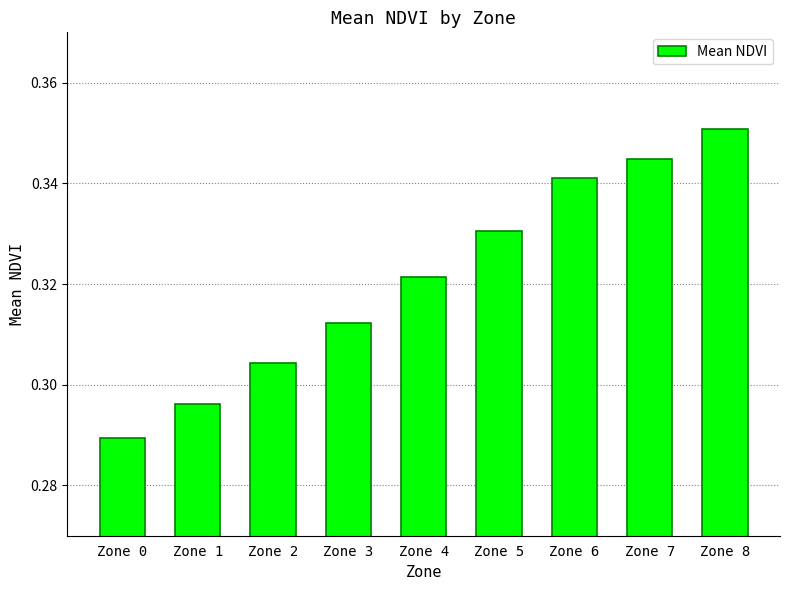

Which label corresponds to the largest value in the chart?

Zone 8